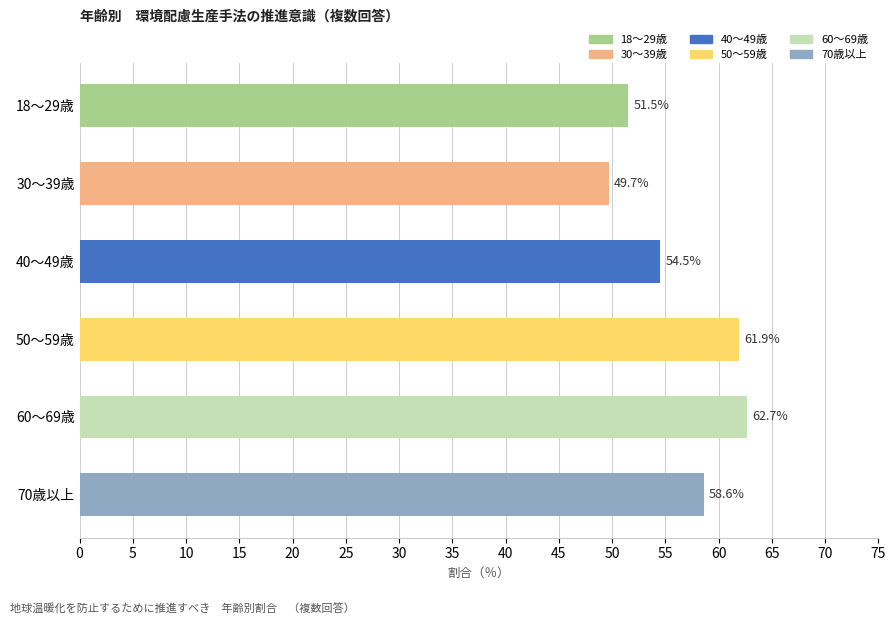

What is the difference between the maximum and second lowest values?

11.2